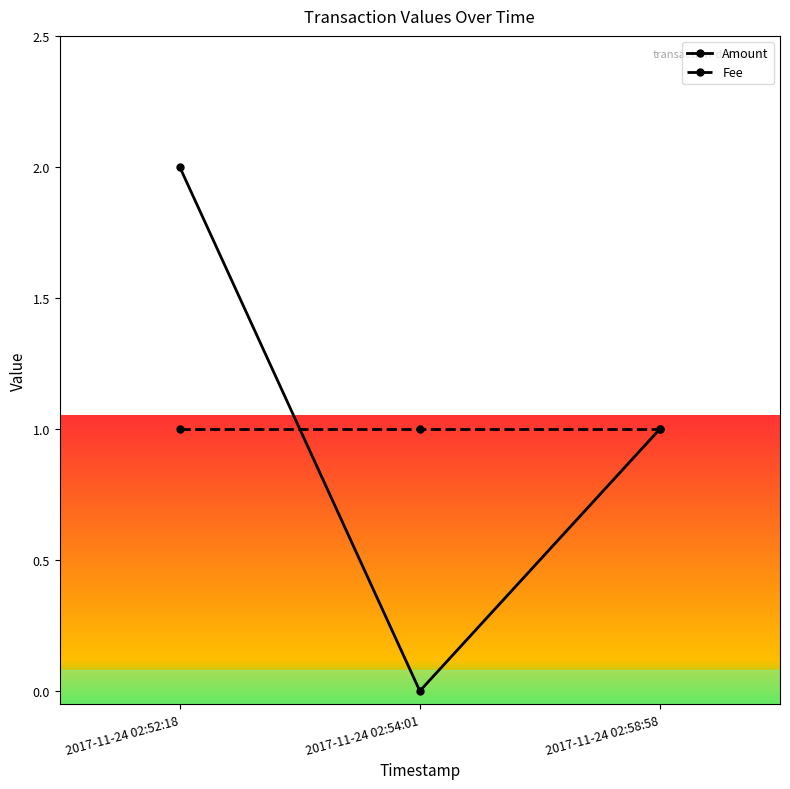

Is the value of Fee at 2017-11-24 02:54:01 greater than the value of Amount at 2017-11-24 02:54:01?

Yes